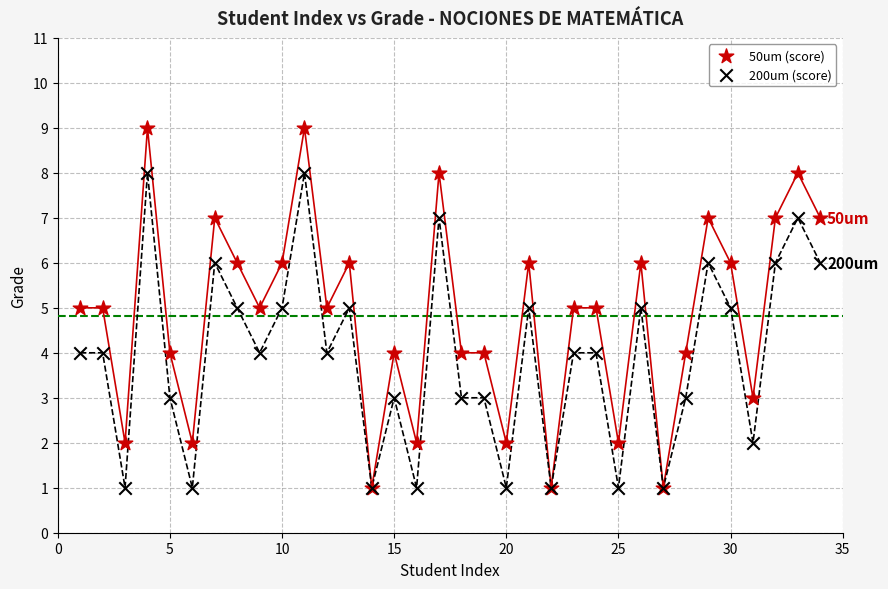

Which series has the widest spread of Y values?

50um (score)